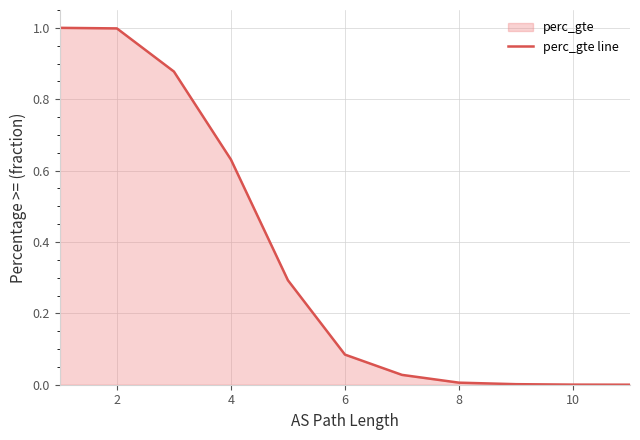

At which label is the value closest to 0?

11